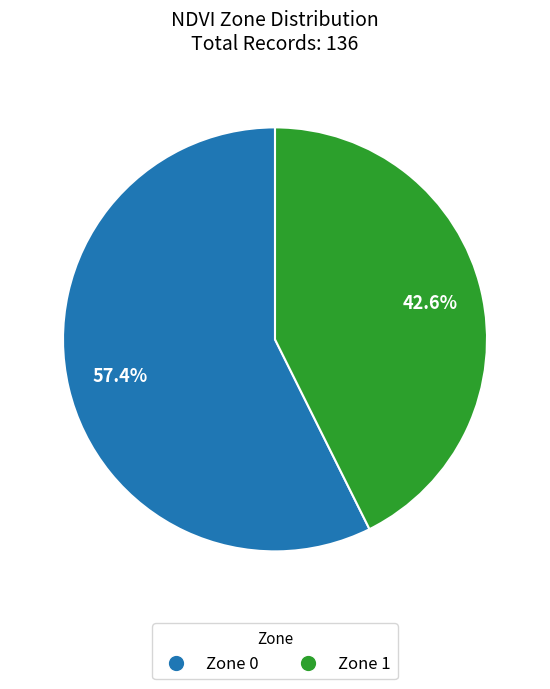

What percentage is the Zone 0 slice, to the nearest percent?

57%